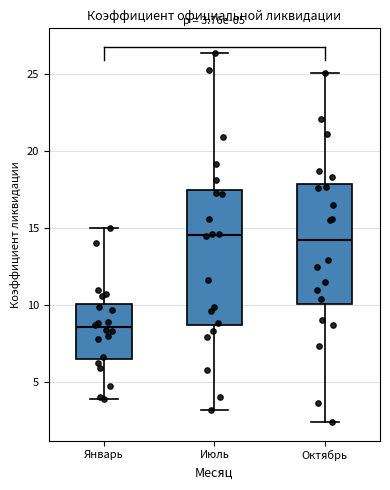

Which box's median line is the lowest?

Январь